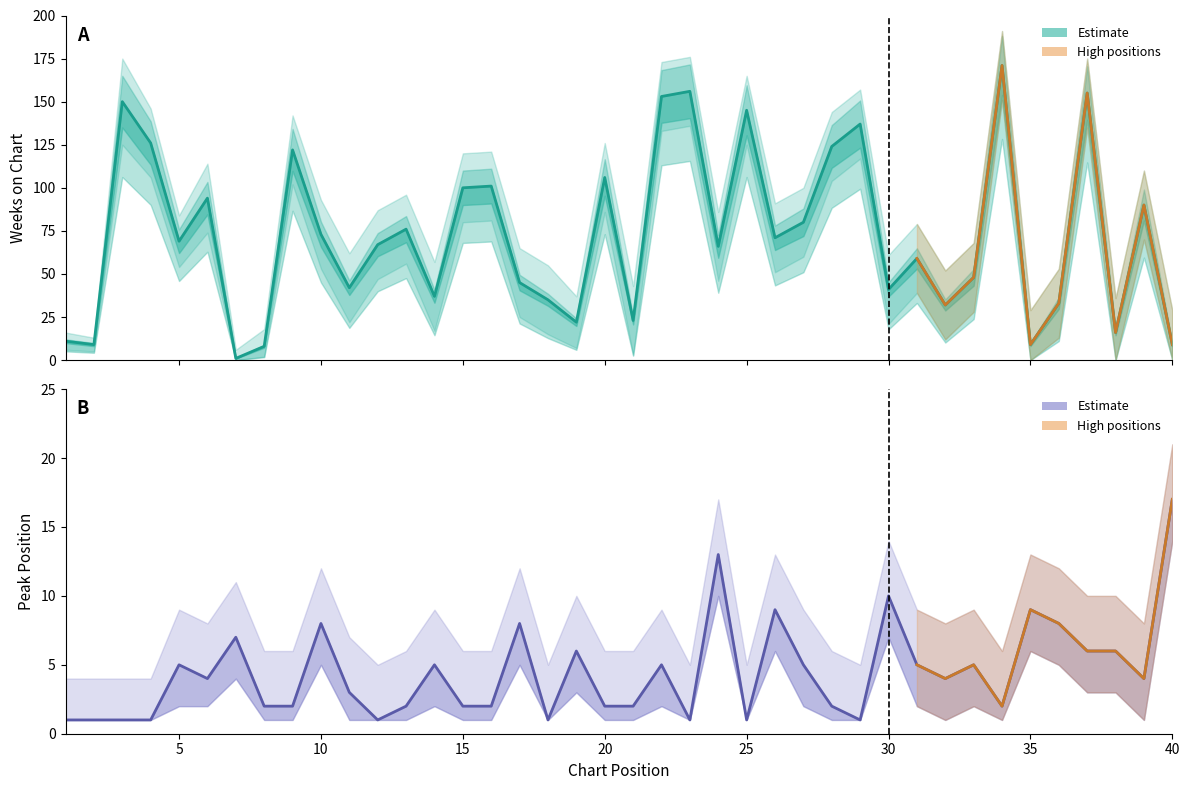

What is the value of the Peak Position point at the 3rd from the left?

1